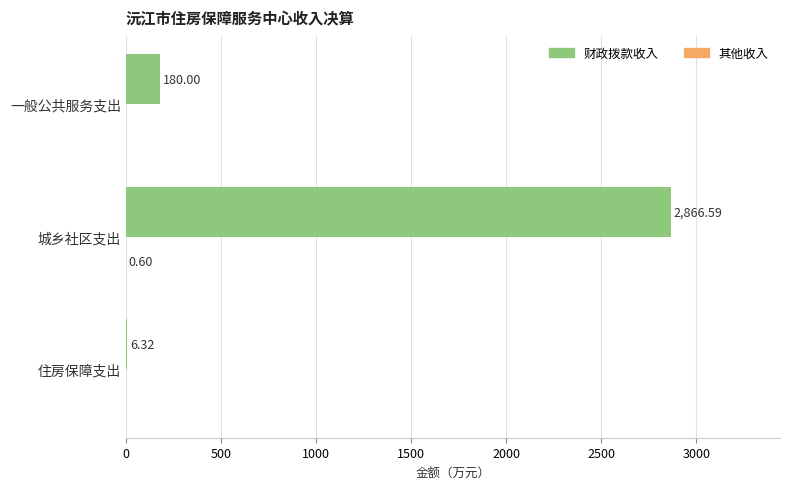

At which label is 财政拨款收入 closest to 1436?

一般公共服务支出